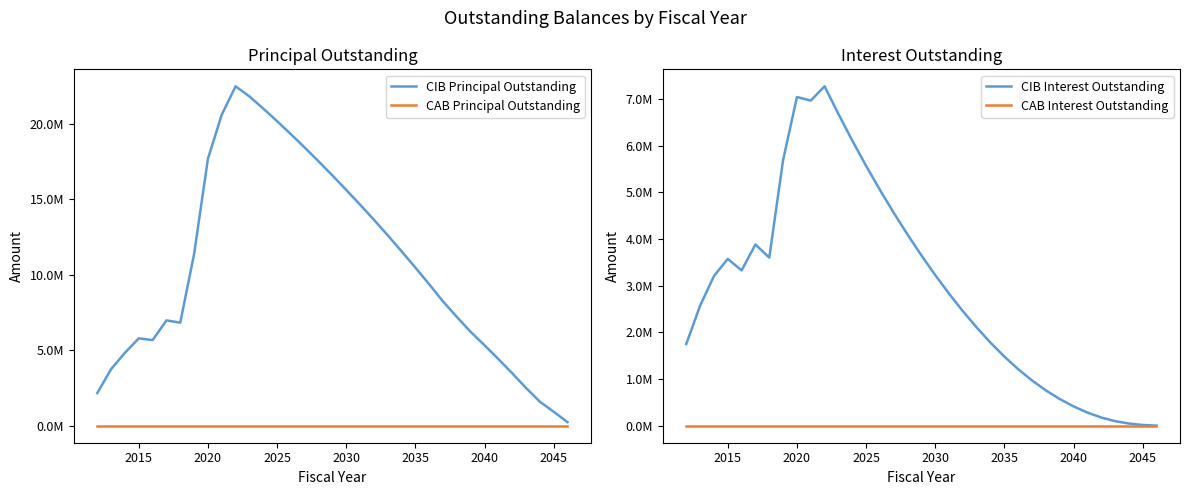

What is the value of the CIB Interest Outstanding point at the 15th from the left?

5051075.5